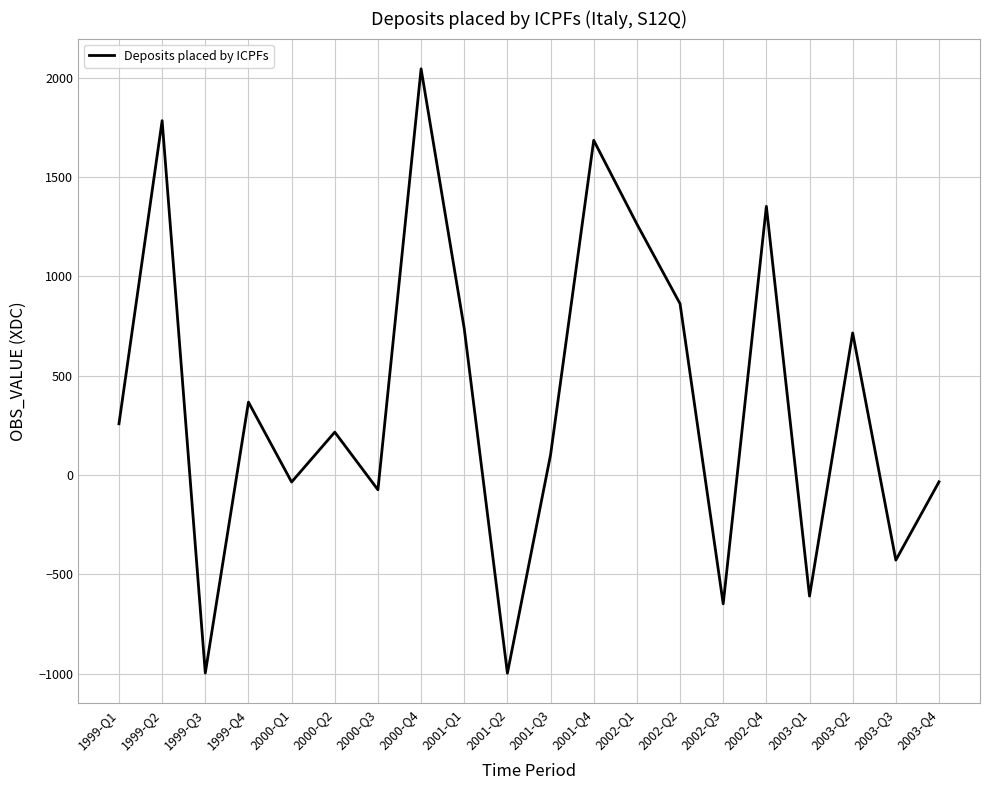

What is the greatest value displayed?

2044